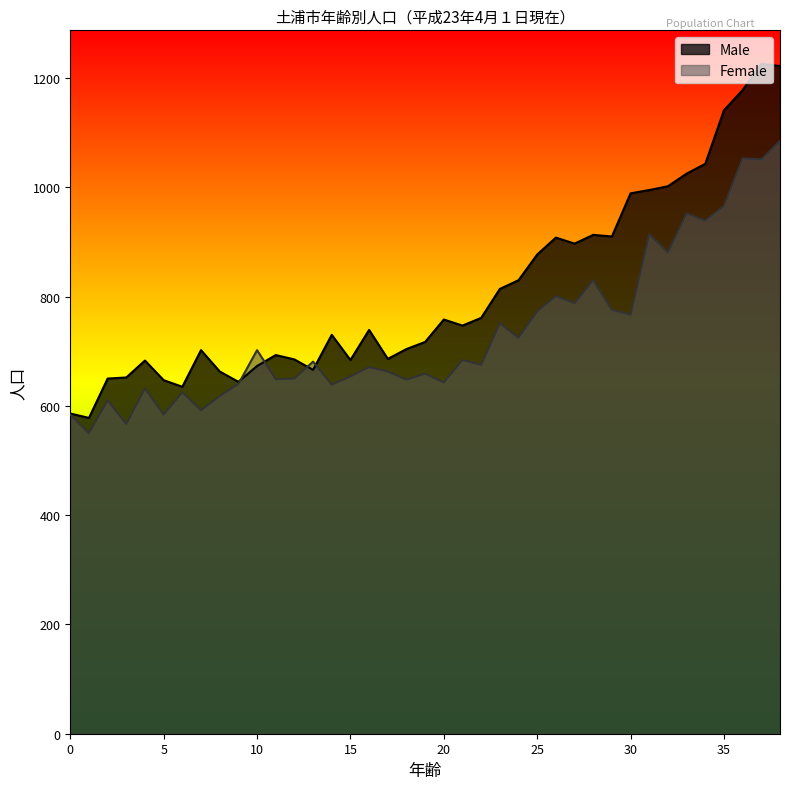

Reading left to right, what are all the values shown in this chart?

Male: 586	578	650	652	683	647	635	702	663	644	673	693	685	666	730	684	739	686	704	717	758	747	761	814	830	877	908	897	913	910	989	995	1002	1025	1043	1141	1178	1226	1222
Female: 584	550	610	567	632	584	625	592	618	640	702	649	650	681	639	654	671	663	648	659	643	684	675	751	725	773	801	788	830	776	767	914	881	952	939	966	1053	1051	1085